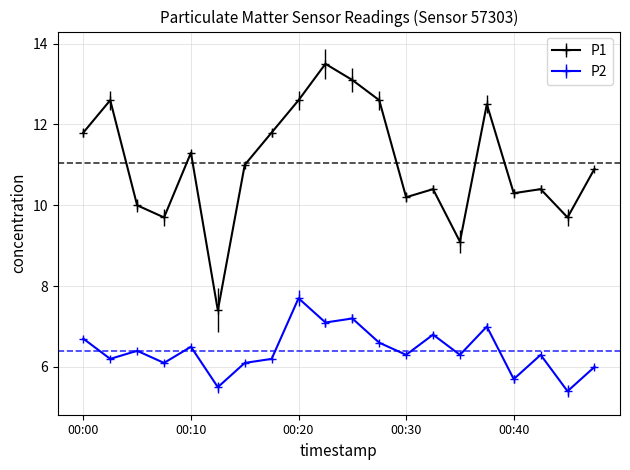

List the series in order of their peak value, lowest first.

P2, P1